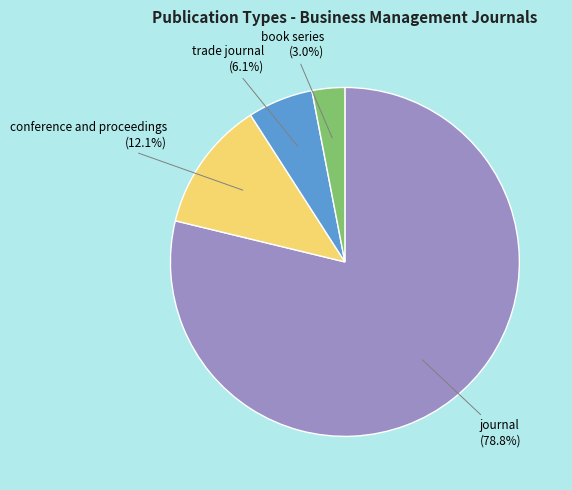

Does any single category account for the majority?

Yes